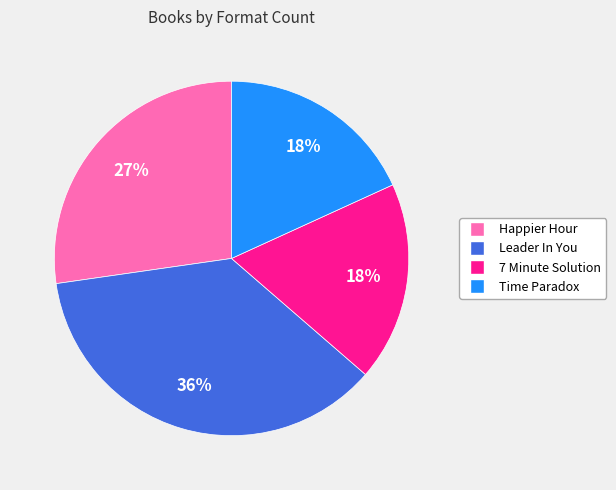

To the nearest percent, what portion does 7 Minute Solution represent?

18%